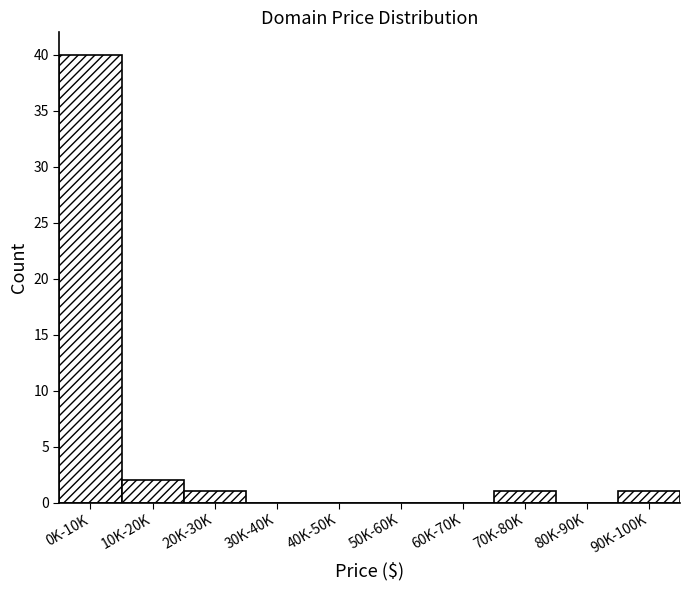

Reading left to right, list all the values displayed in this chart.

0K-10K=40	10K-20K=2	20K-30K=1	30K-40K=0	40K-50K=0	50K-60K=0	60K-70K=0	70K-80K=1	80K-90K=0	90K-100K=1